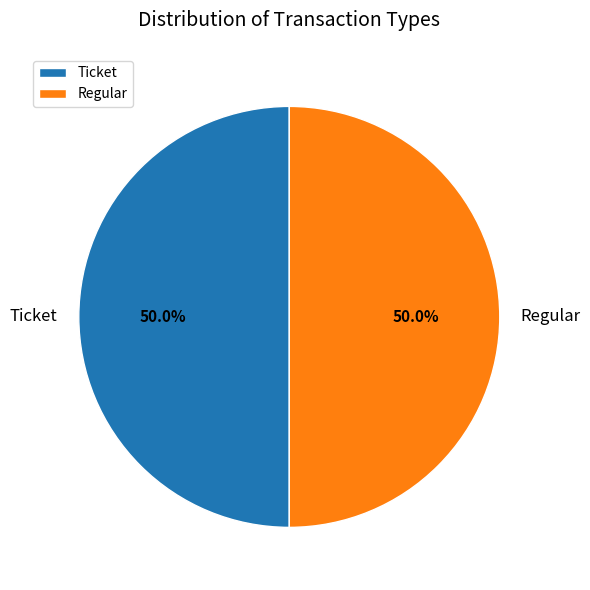

To the nearest percent, what is the average slice percentage?

50%